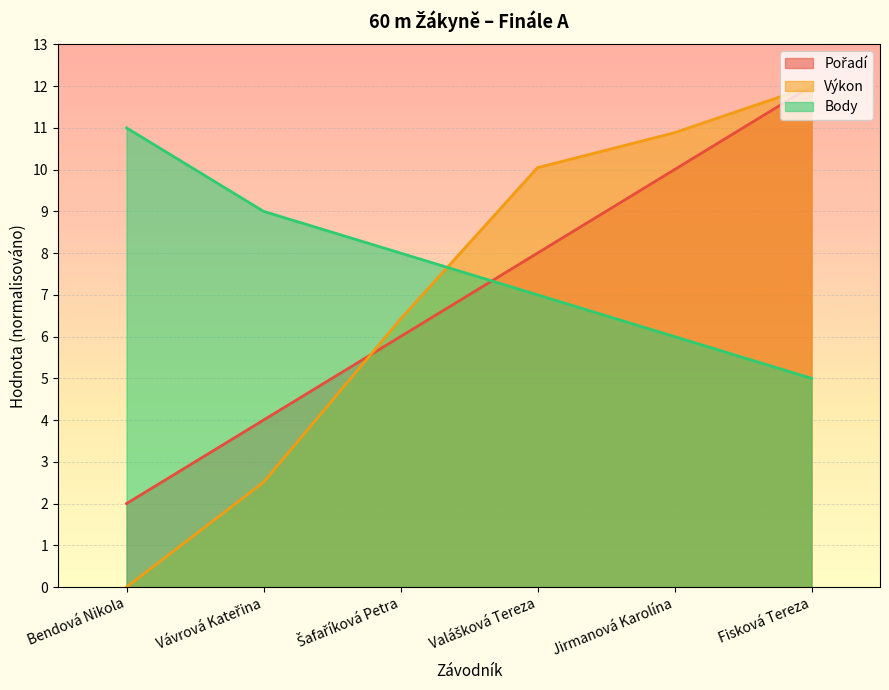

Rank the series at Jirmanová Karolína from lowest to highest value.

Body, Pořadí, Výkon